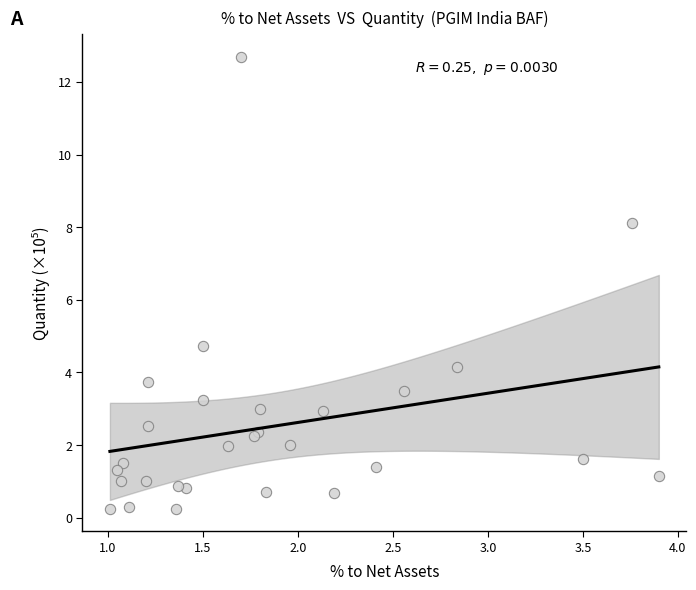

What Y value in the scatter plot is closest to 6?

4.7